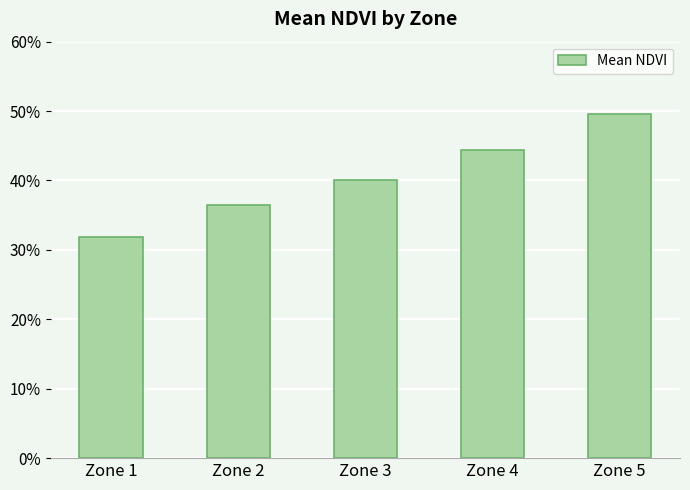

Reading left to right, list all the values displayed in this chart.

0.3	0.4	0.4	0.4	0.5